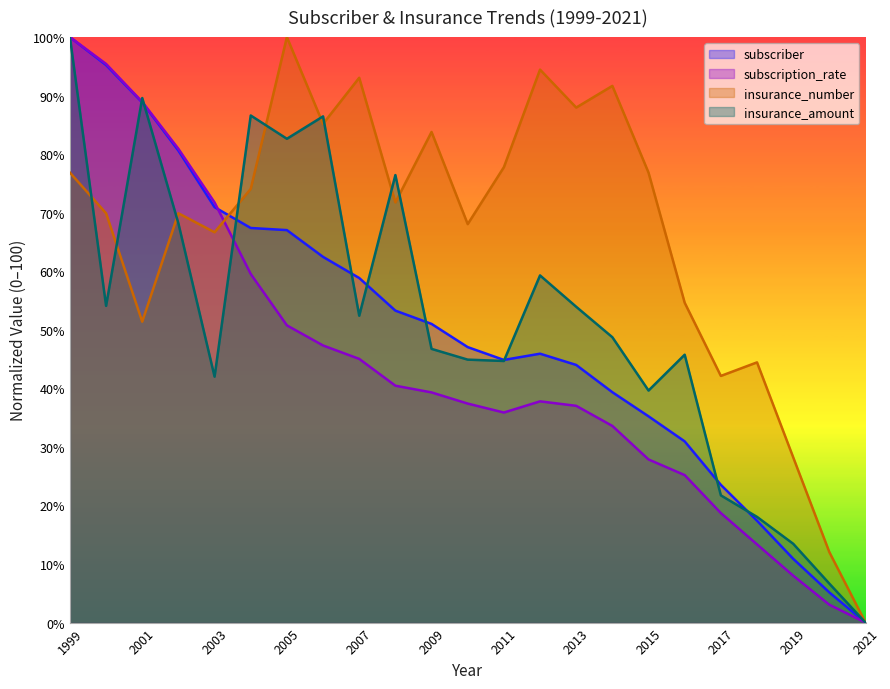

How many data points in subscriber are above 47?

12